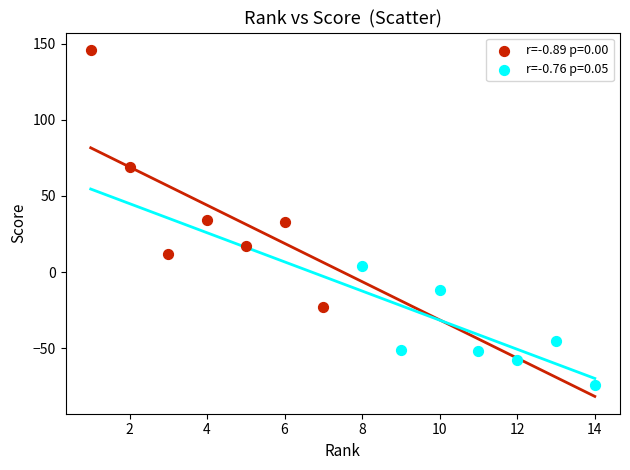

Which series reaches the maximum Y coordinate?

r=-0.89 p=0.00